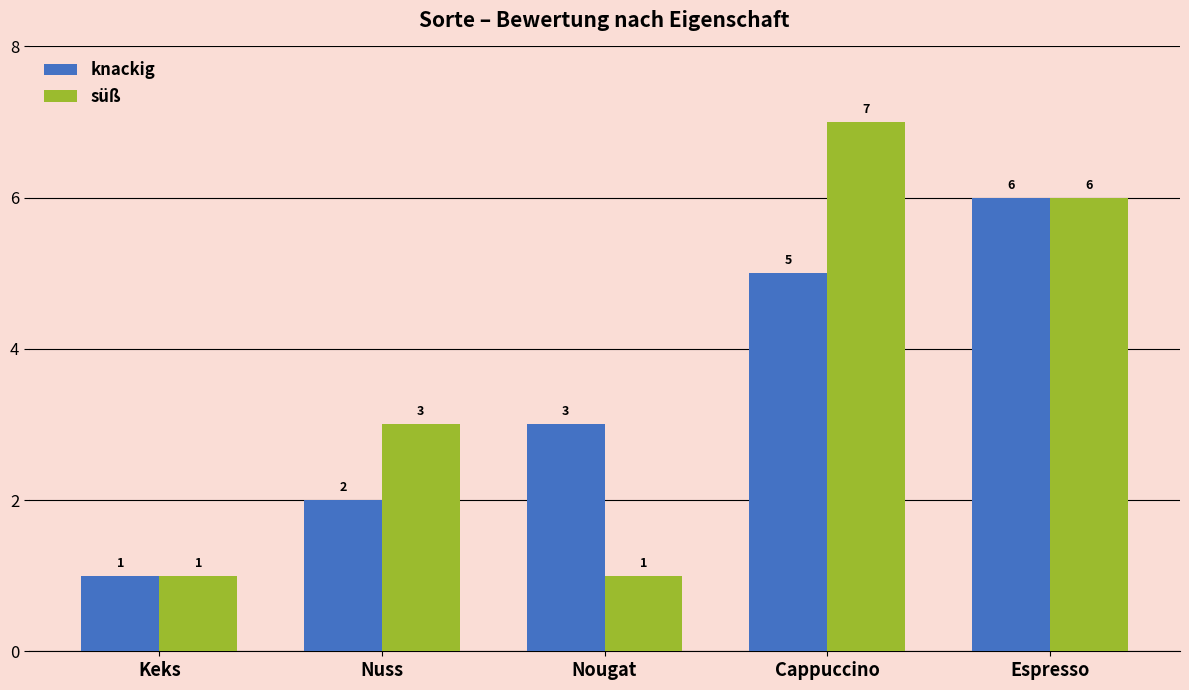

Is it true that süß equals 0 at Nougat?

False